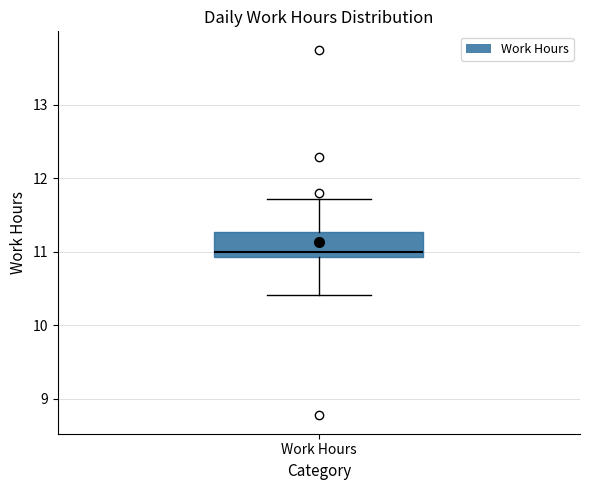

Read this box plot against the y-axis: the position of the median line, the range covered by the box, and the ends of both whiskers. The values are not printed on the chart, so give them approximately, as read against the axis.

median 11.0, box 10.9 to 11.3, whiskers 10.4 to 11.7